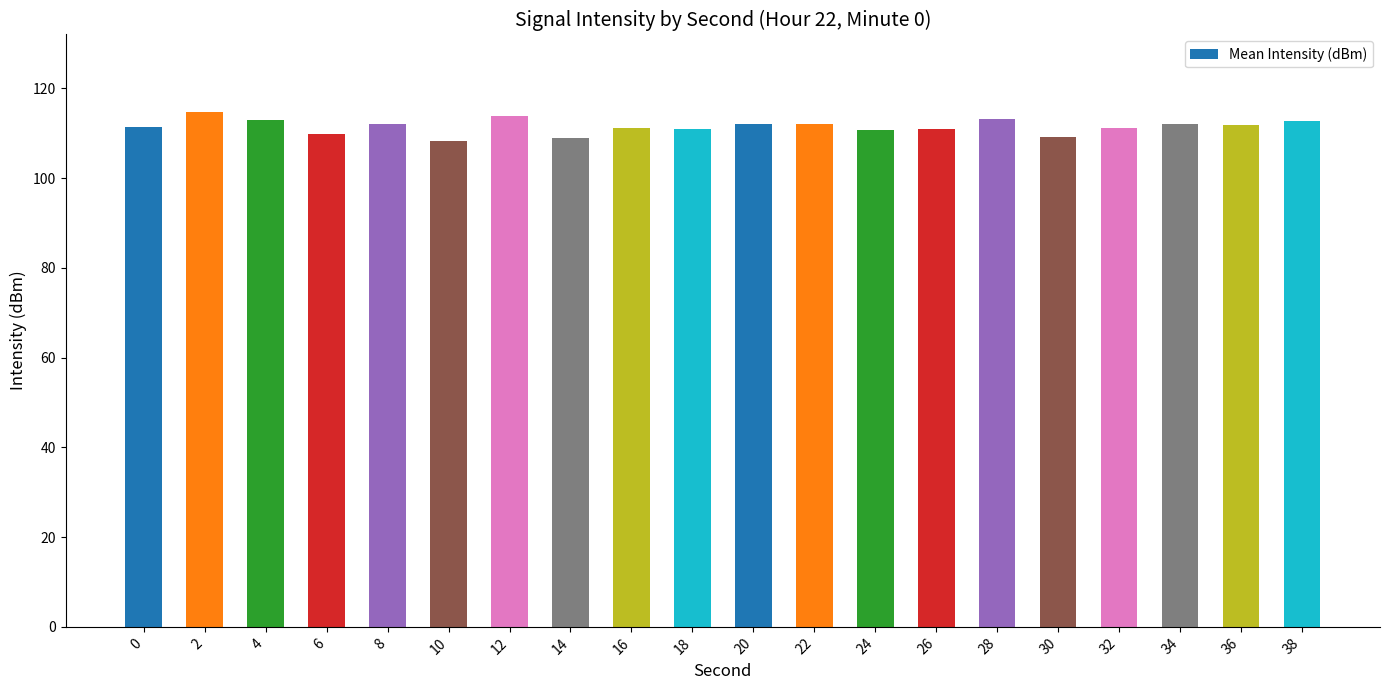

What is the minimum value shown in the chart?

108.2